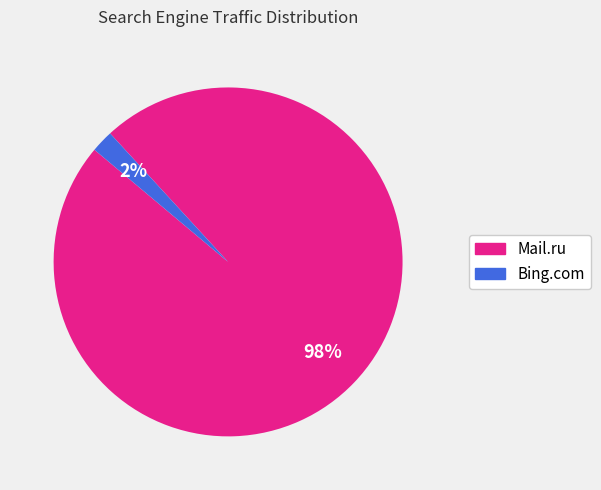

Does any single category account for the majority?

Yes